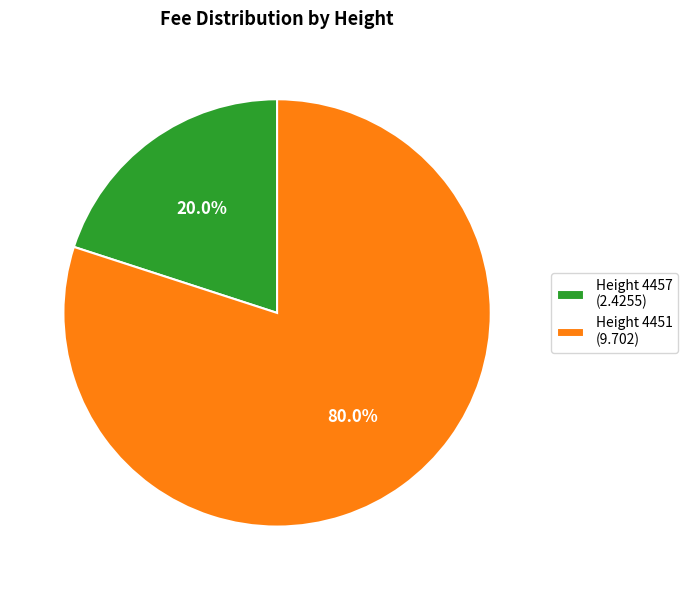

What is the ratio of the value at Height 4451 (9.702) to the value at Height 4457 (2.4255)?

4.0